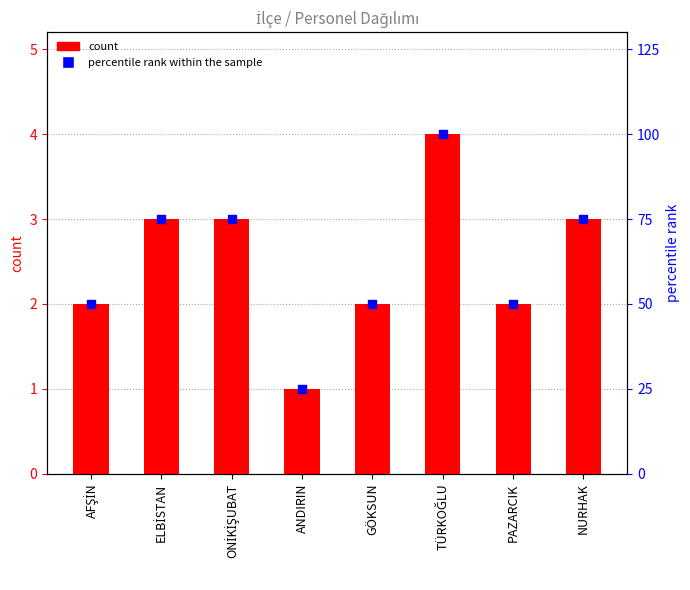

At which category is the sum across all series the highest?

TÜRKOĞLU